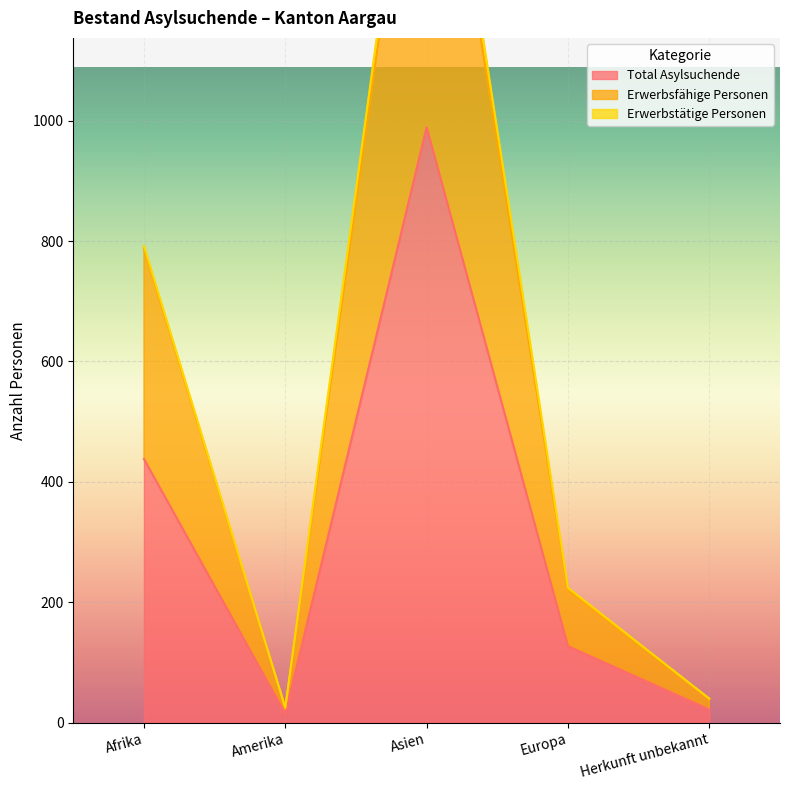

The Total Asylsuchende series shows 127 at Europa. True or false?

True